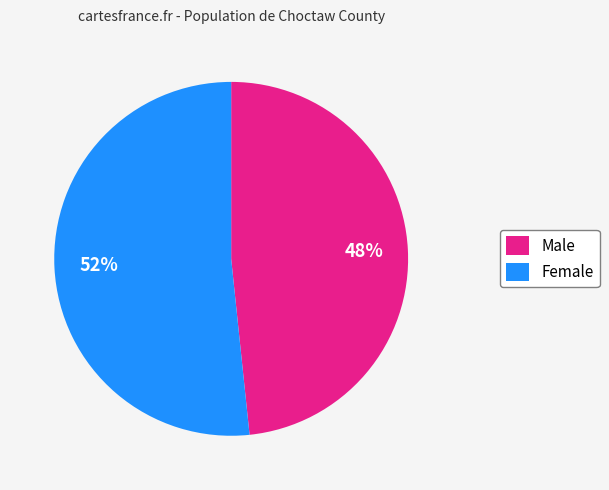

What is the ratio of the value at Female to the value at Male?

1.1